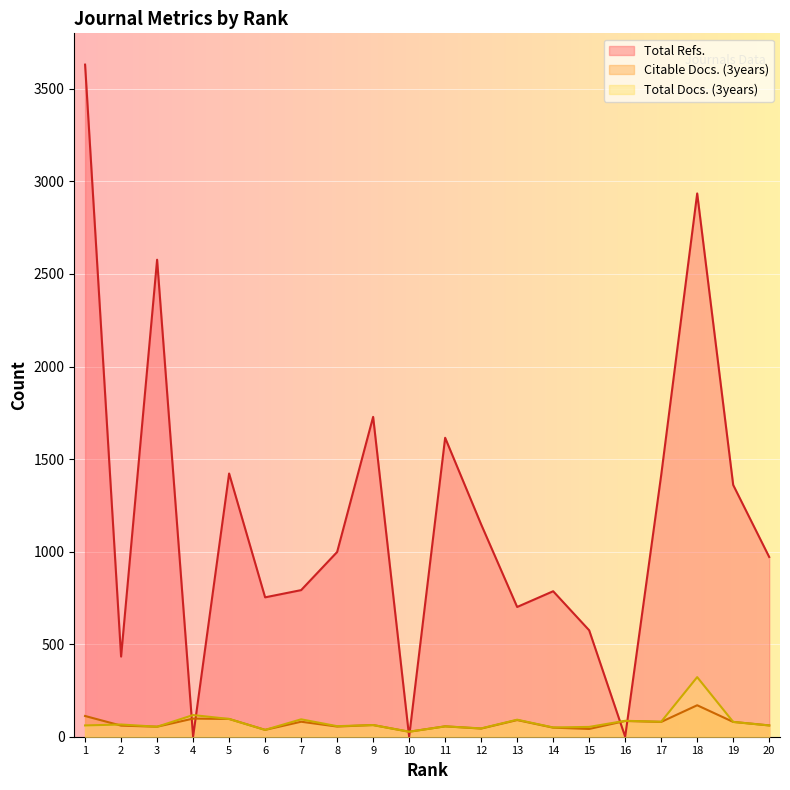

What is the difference between the Total Refs. values at 2 and 12?

714